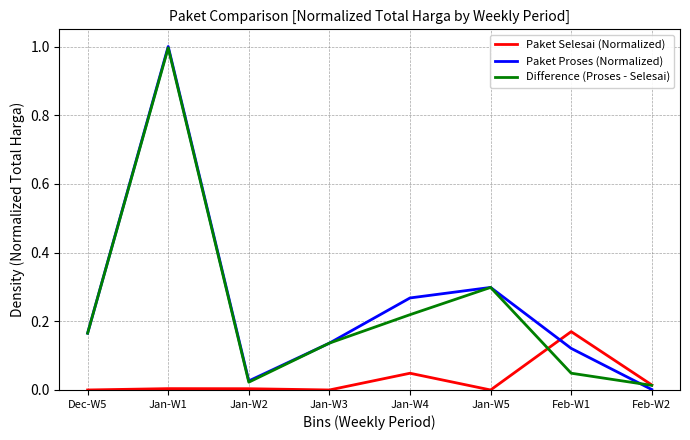

True or false: Paket Proses (Normalized) has more than 1 interior local peaks.

True